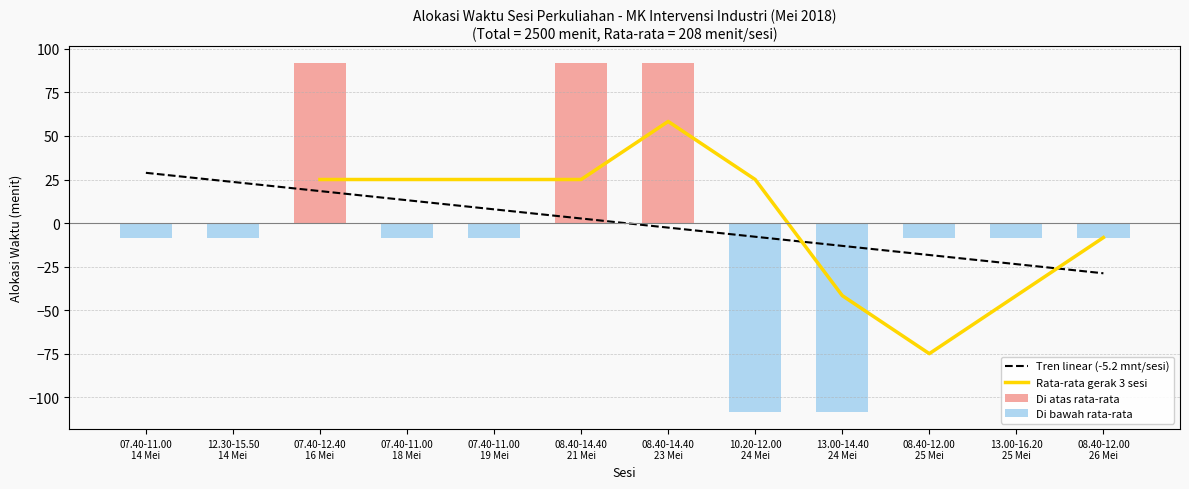

What is the label of the 4th bar from the right?

13.00-14.40
24 Mei